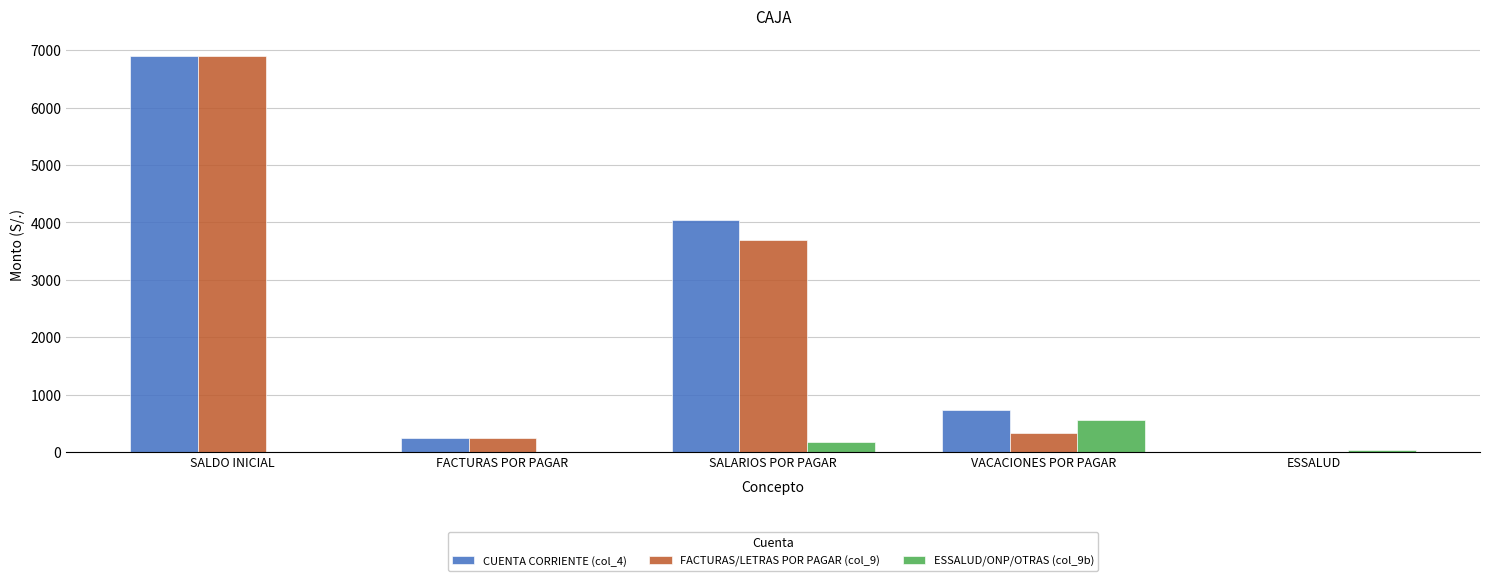

Which label corresponds to the largest value in the chart?

SALDO INICIAL